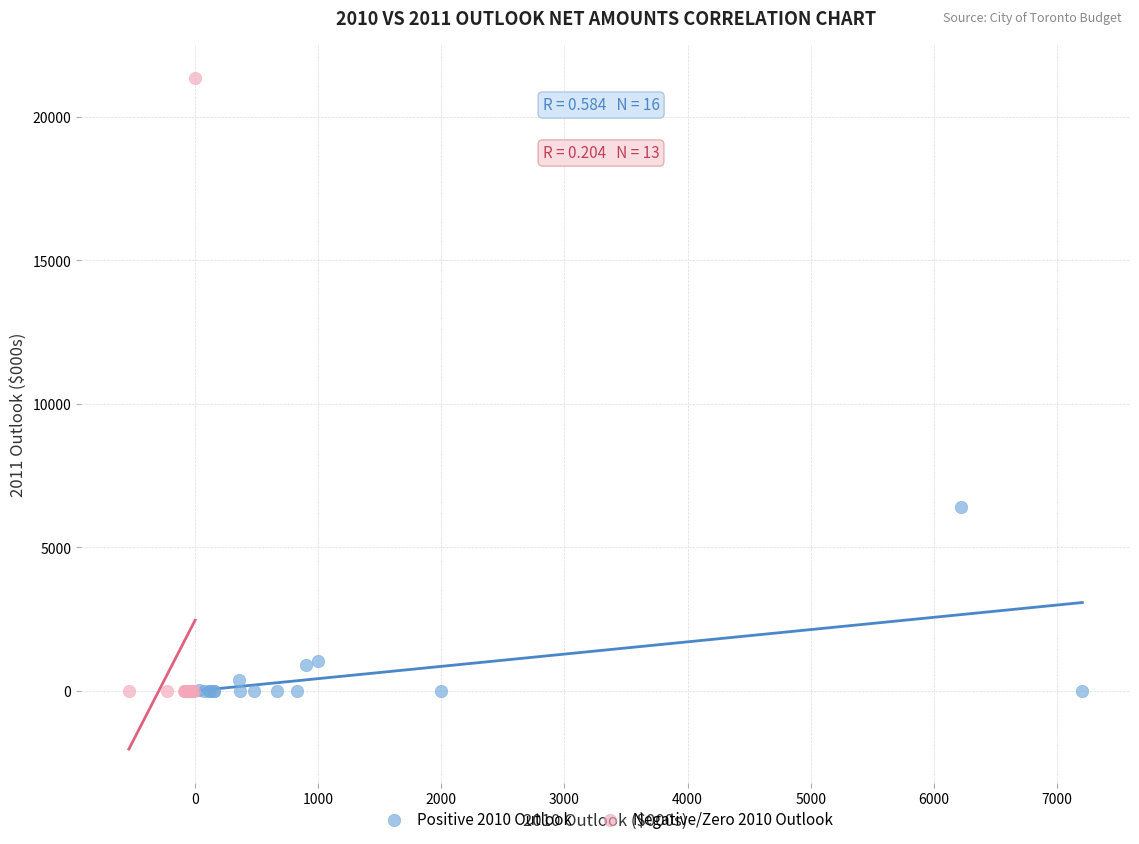

Which series reaches the maximum Y coordinate?

Negative/Zero 2010 Outlook